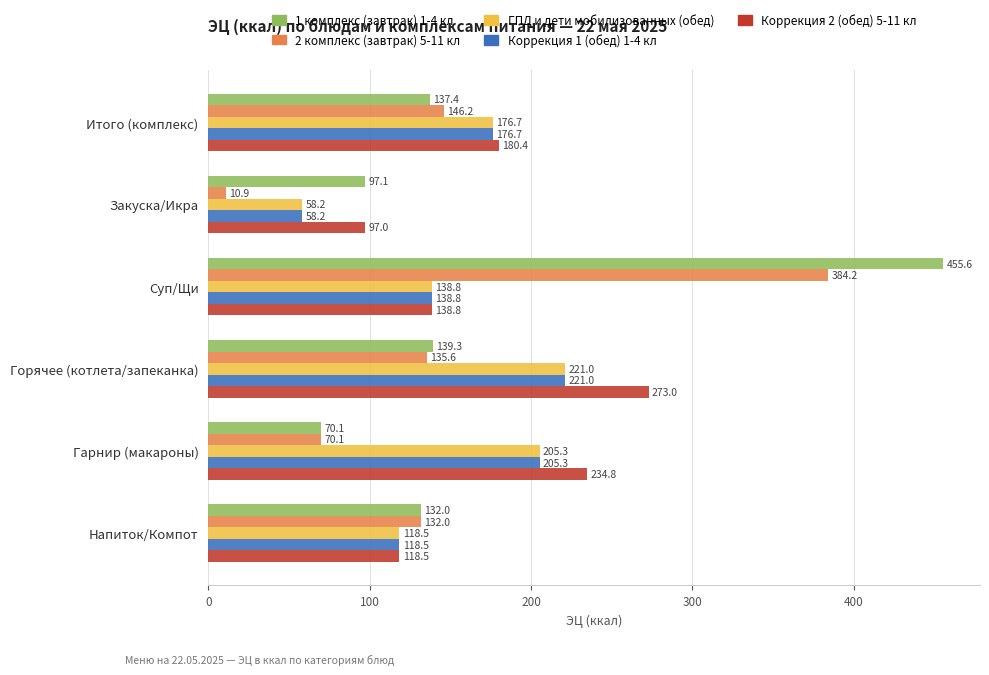

At which category is the sum across all series the highest?

Суп/Щи